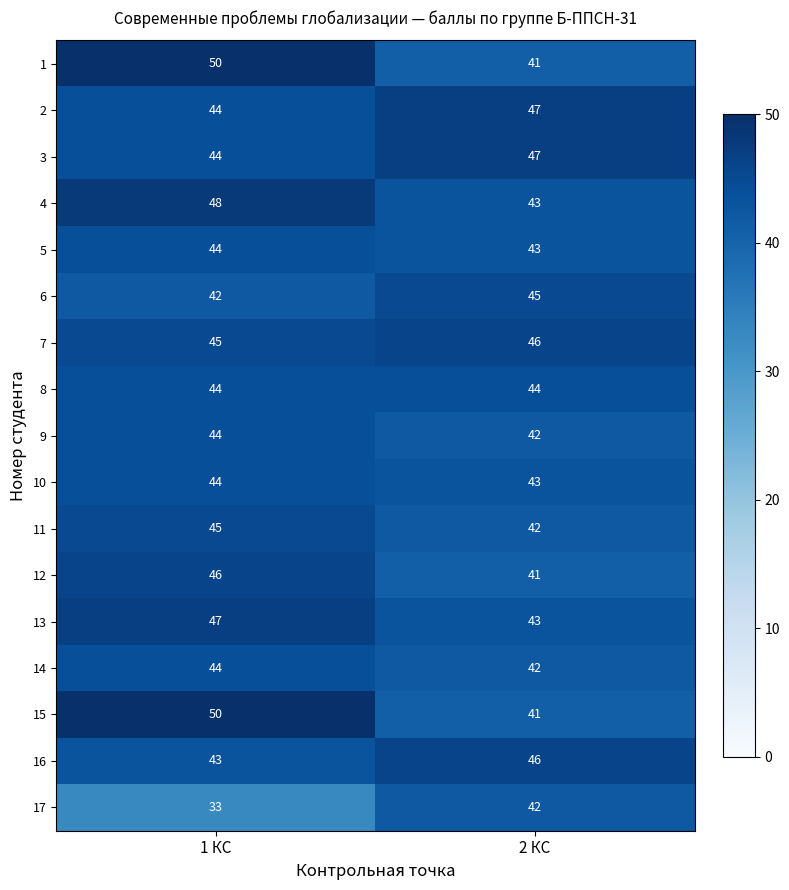

What is the difference between the highest and lowest values at 1 КС?

17